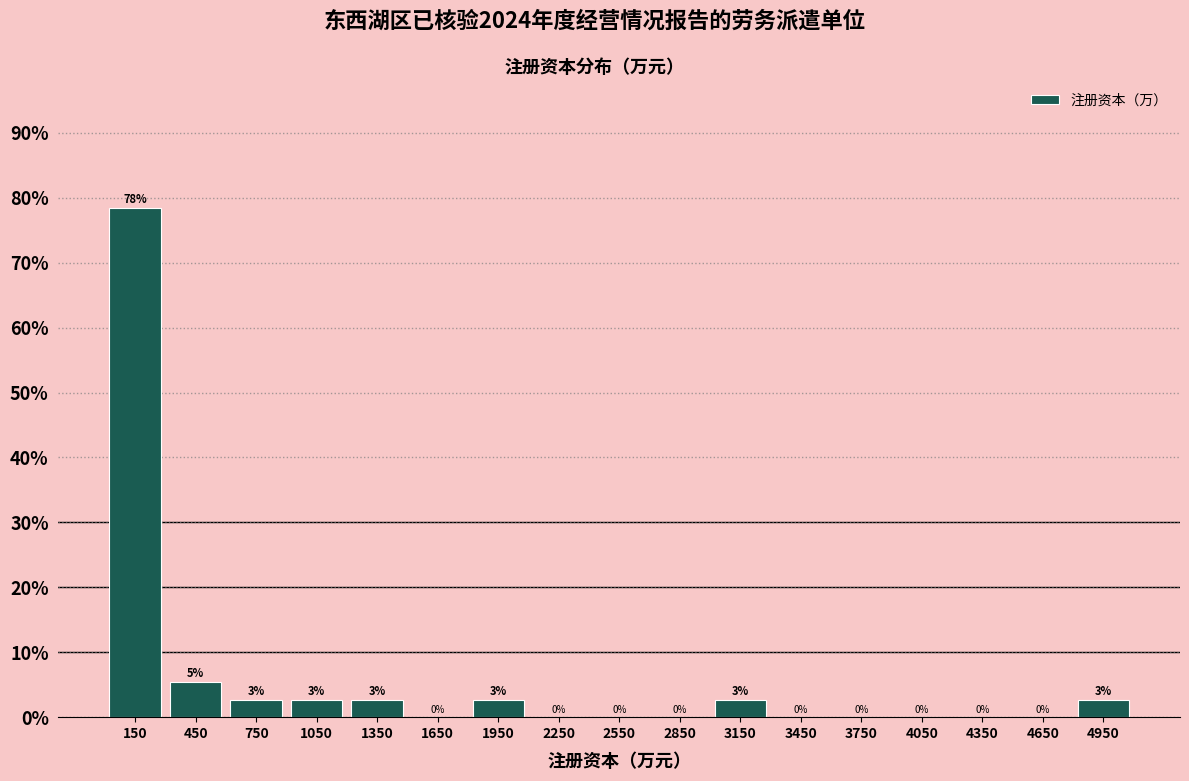

Which range on the x-axis has the tallest bar?

0 to 300